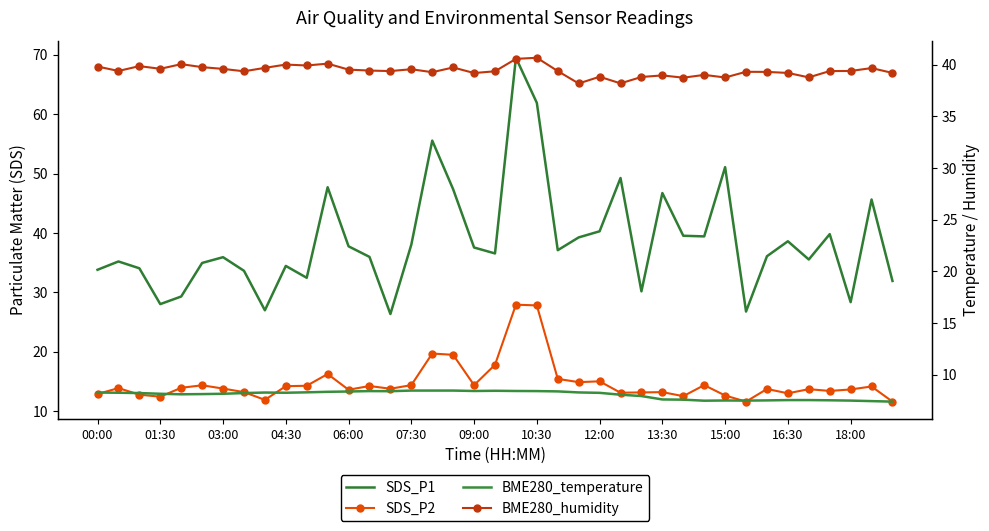

True or false: SDS_P1 and BME280_temperature cross at least once.

False